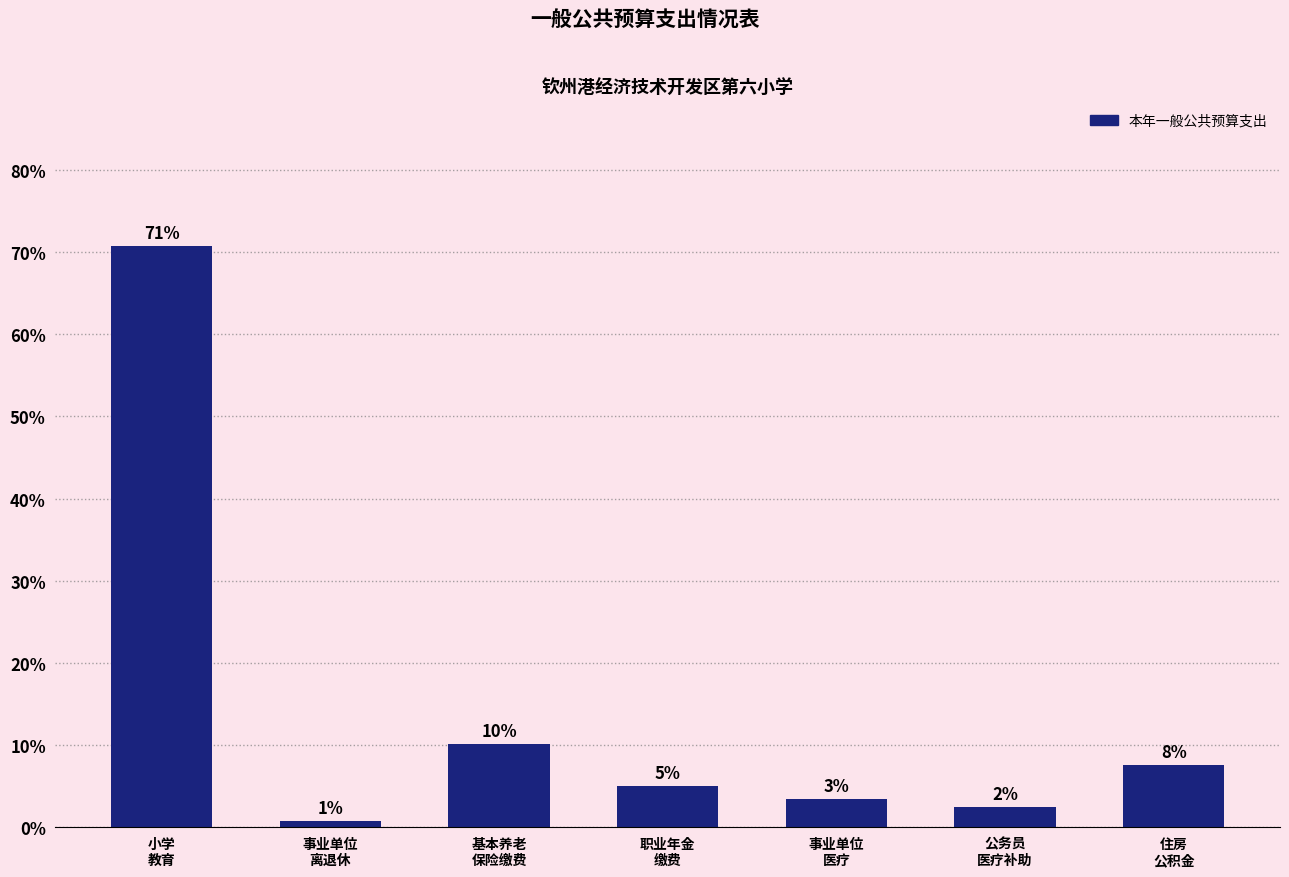

What is the change in value from 公务员
医疗补助 to 住房
公积金?

+5.2